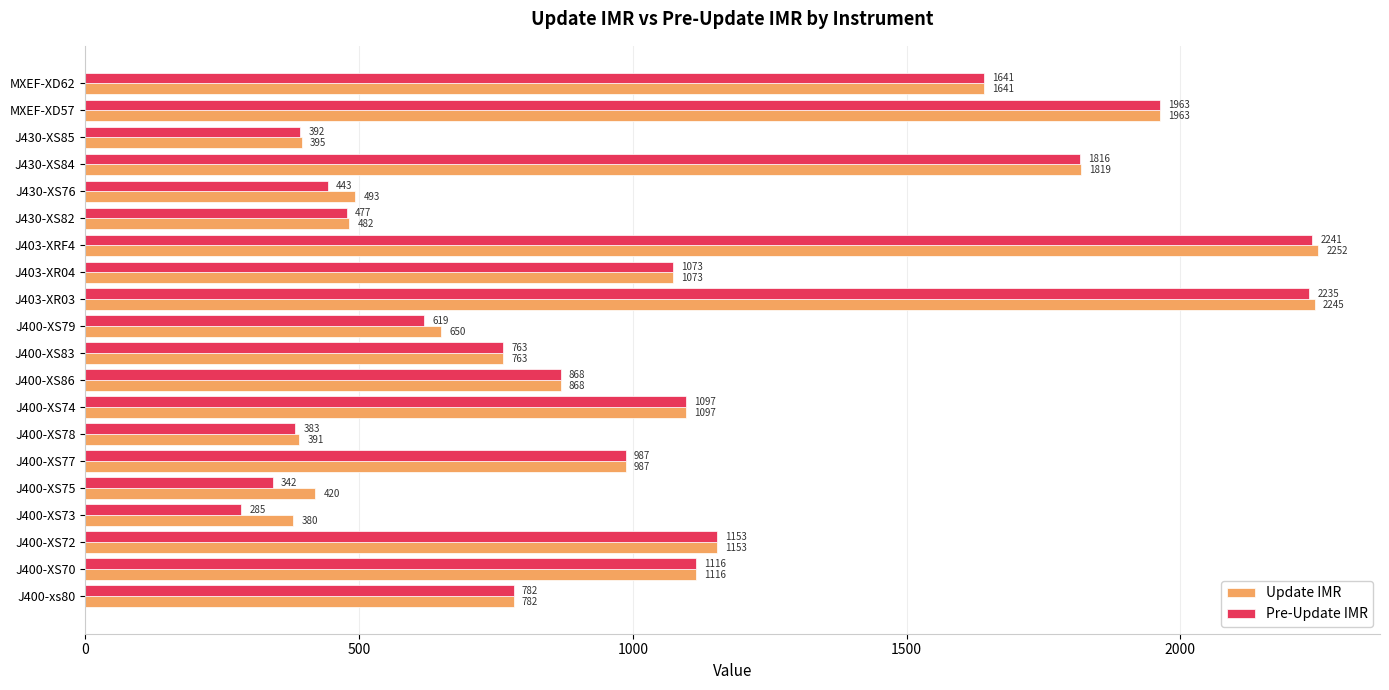

At which label does Pre-Update IMR reach its peak?

J403-XRF4